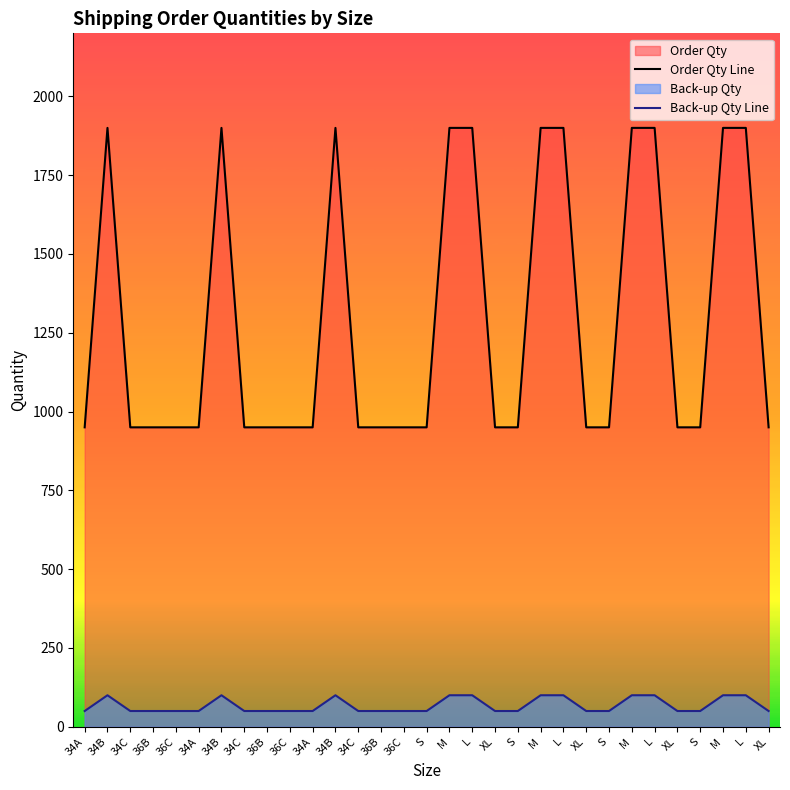

True or false: Back-up Qty Line has a value of 50 at 36C.

True